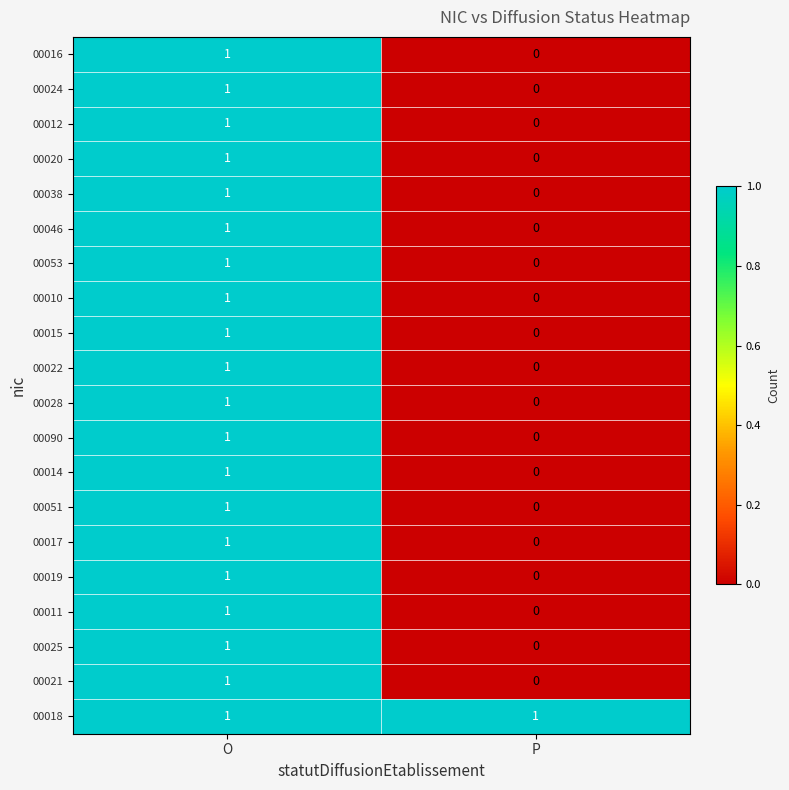

What is the maximum value shown in the chart?

1